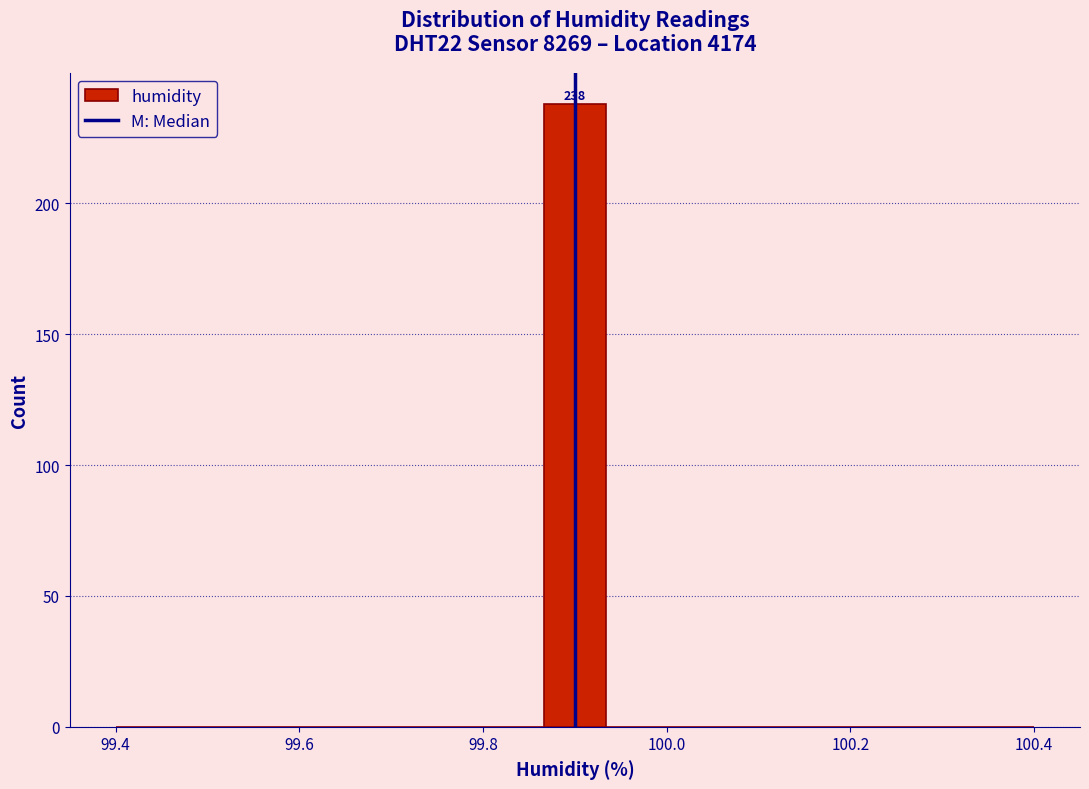

Around what value on the x-axis is the tallest bar? Give the approximate position of its centre, as read against the axis.

99.90